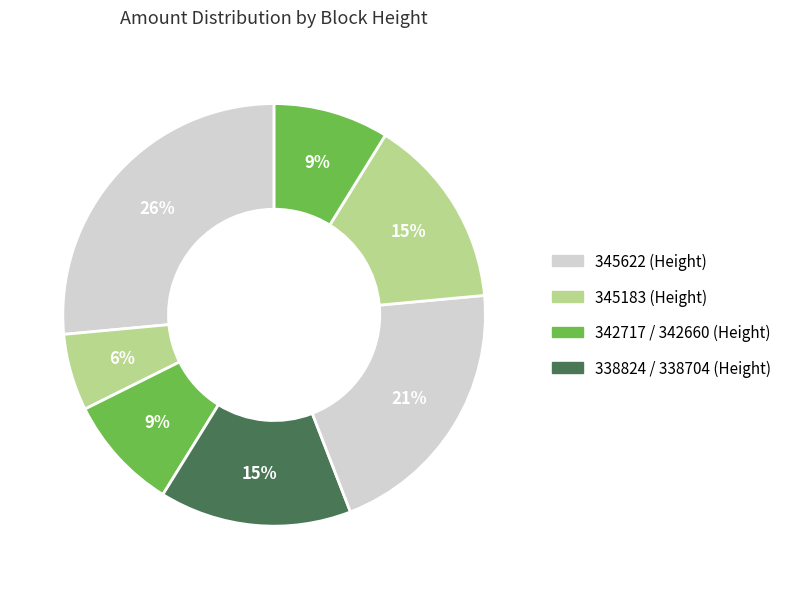

Which slice is the largest?

345622